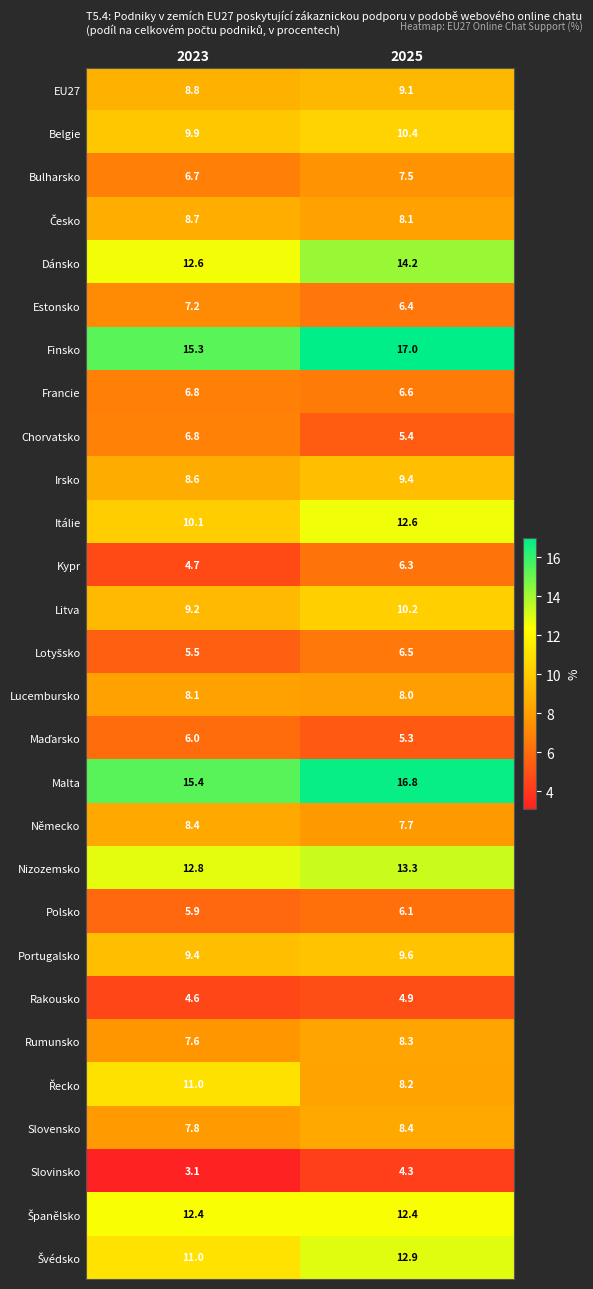

What value does the Polsko series have at 2025?

6.1